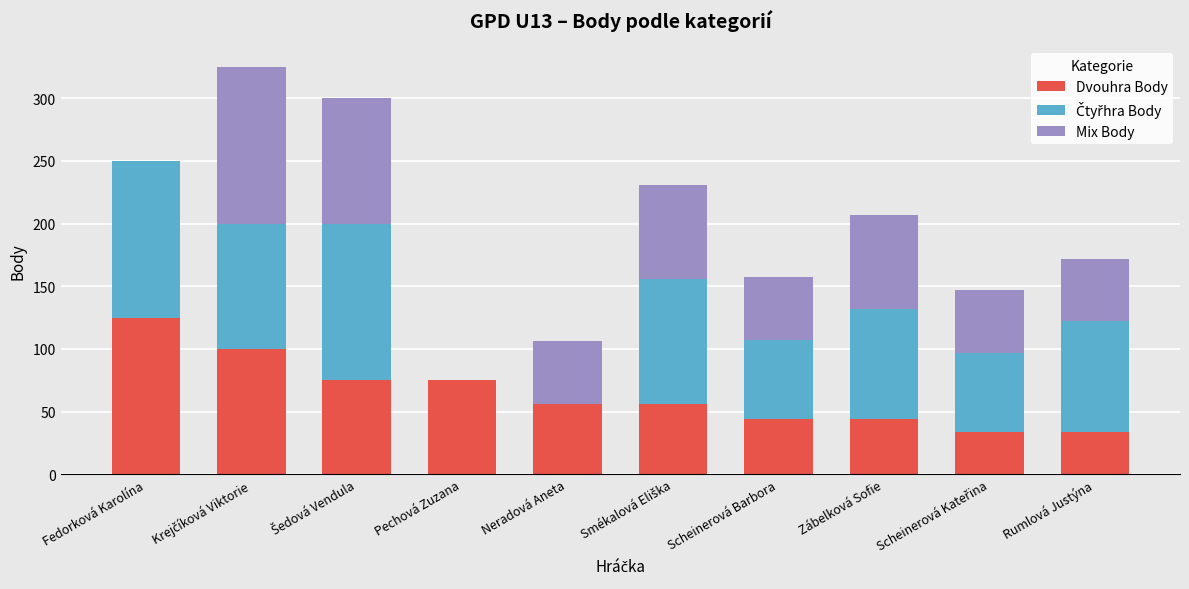

What is the total value across all series at Zábelková Sofie?

207